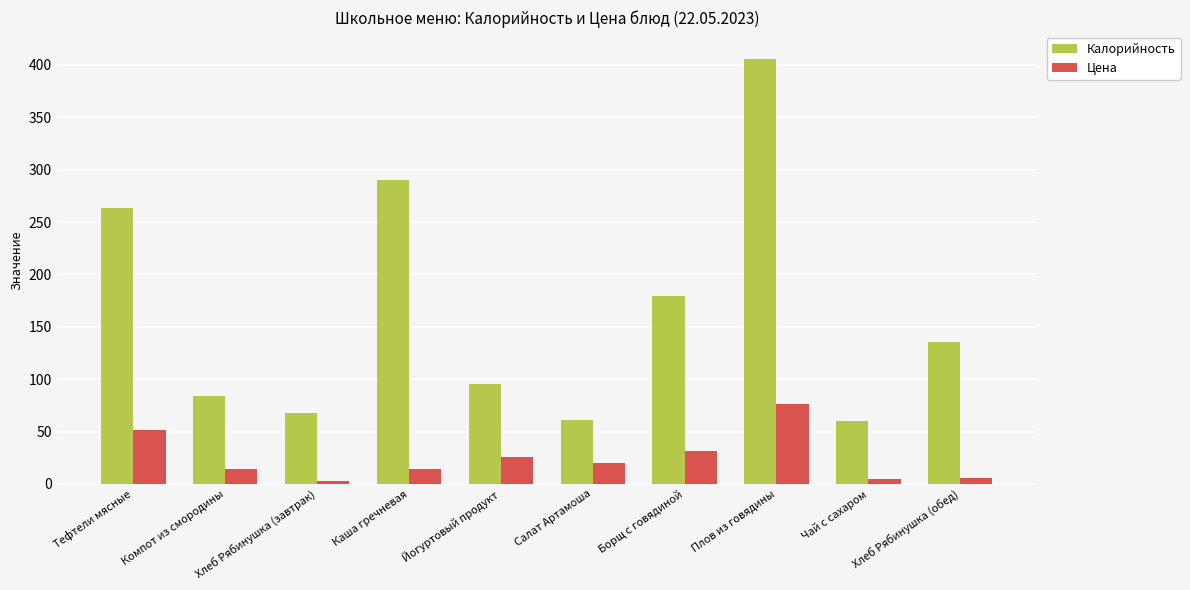

What is the difference between the Калорийность values at Салат Артамоша and Каша гречневая?

228.6